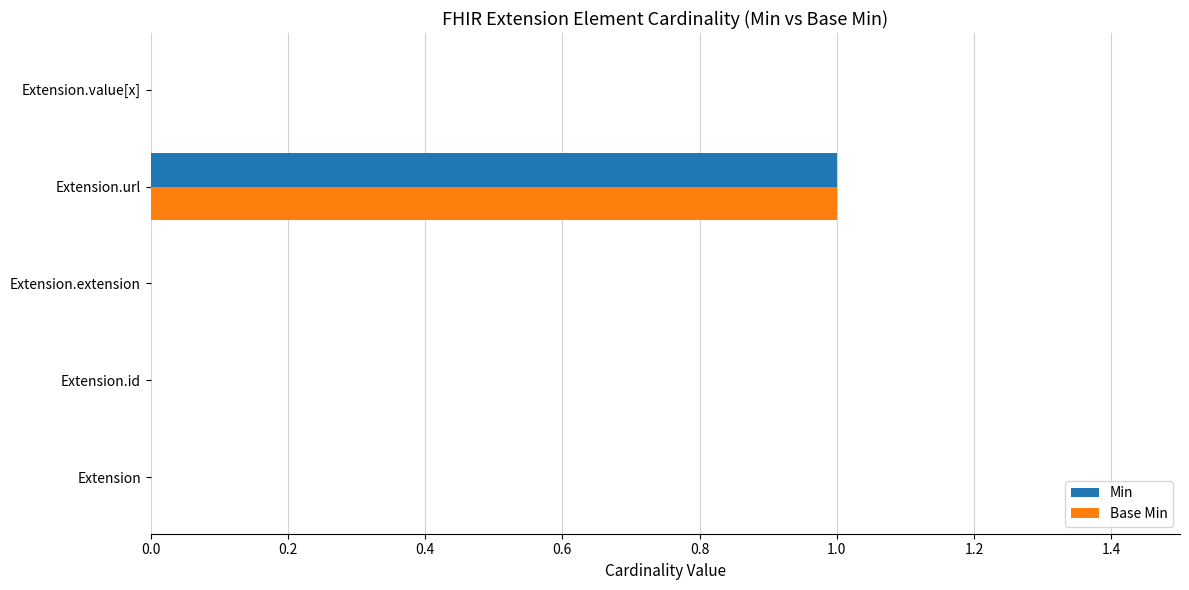

Is the value of Min at Extension.extension greater than the value of Base Min at Extension.url?

No